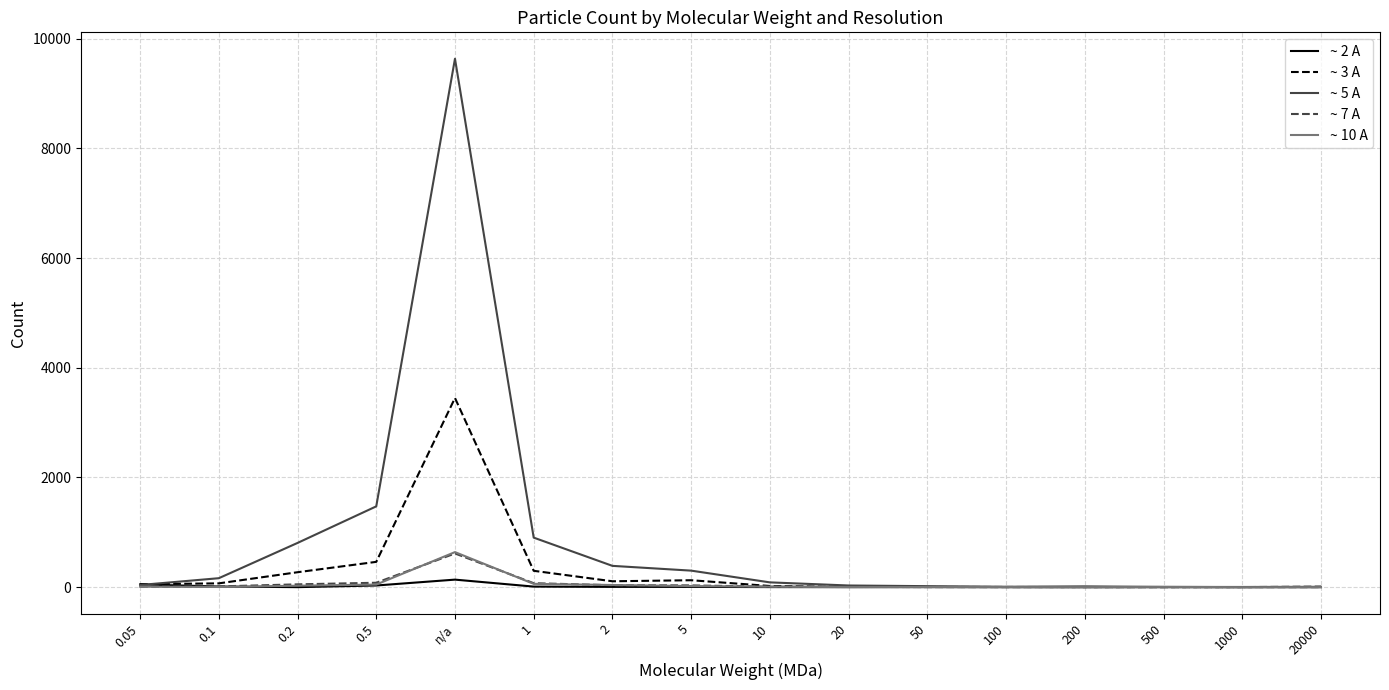

The value of ~ 5 A at n/a is 9635. True or false?

True